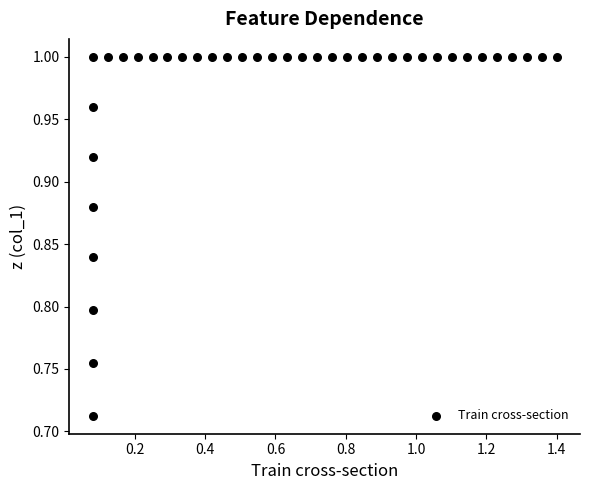

What is the range of X values (max minus min)?

1.3